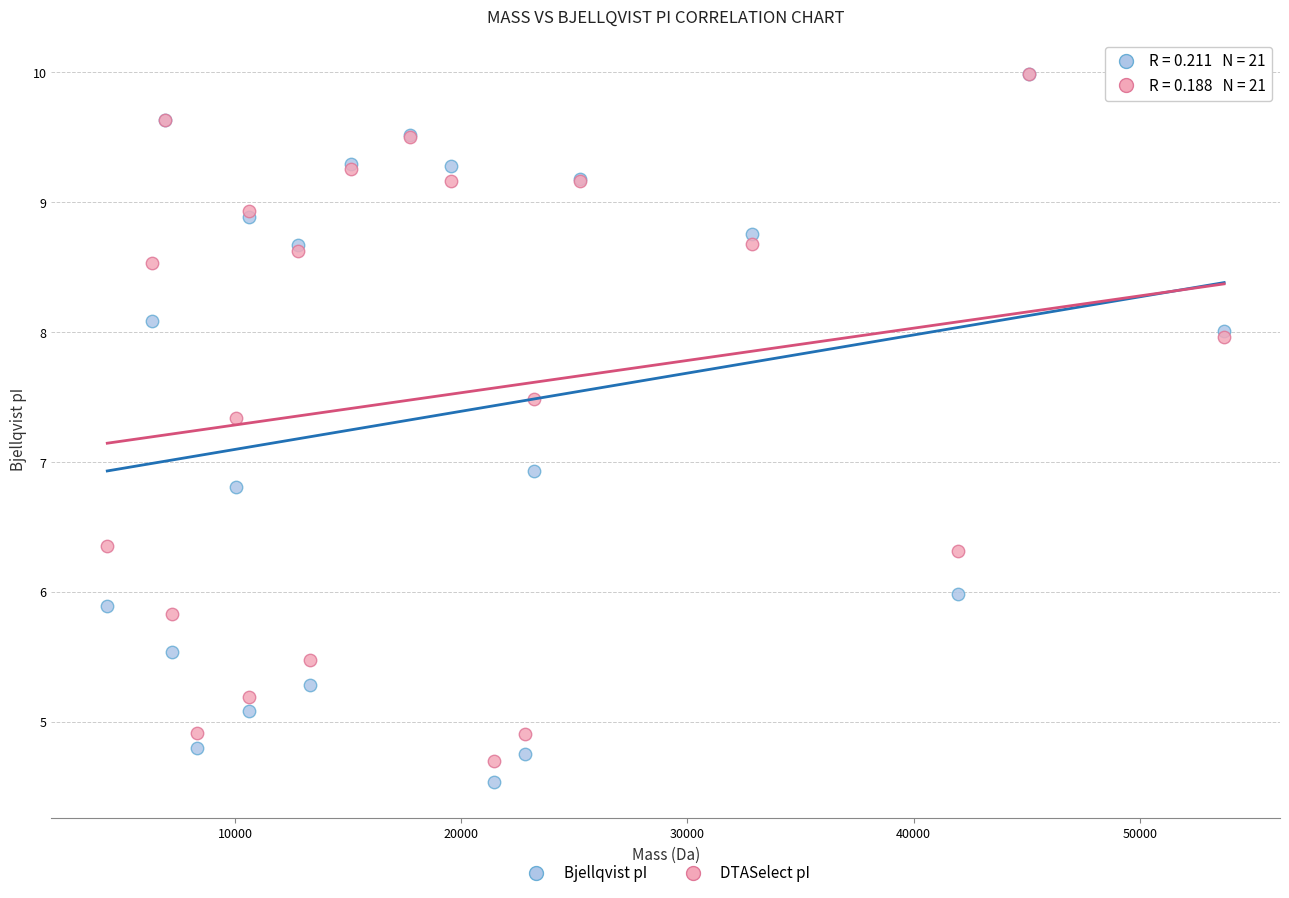

Across all series, what Y value is closest to 7?

6.9